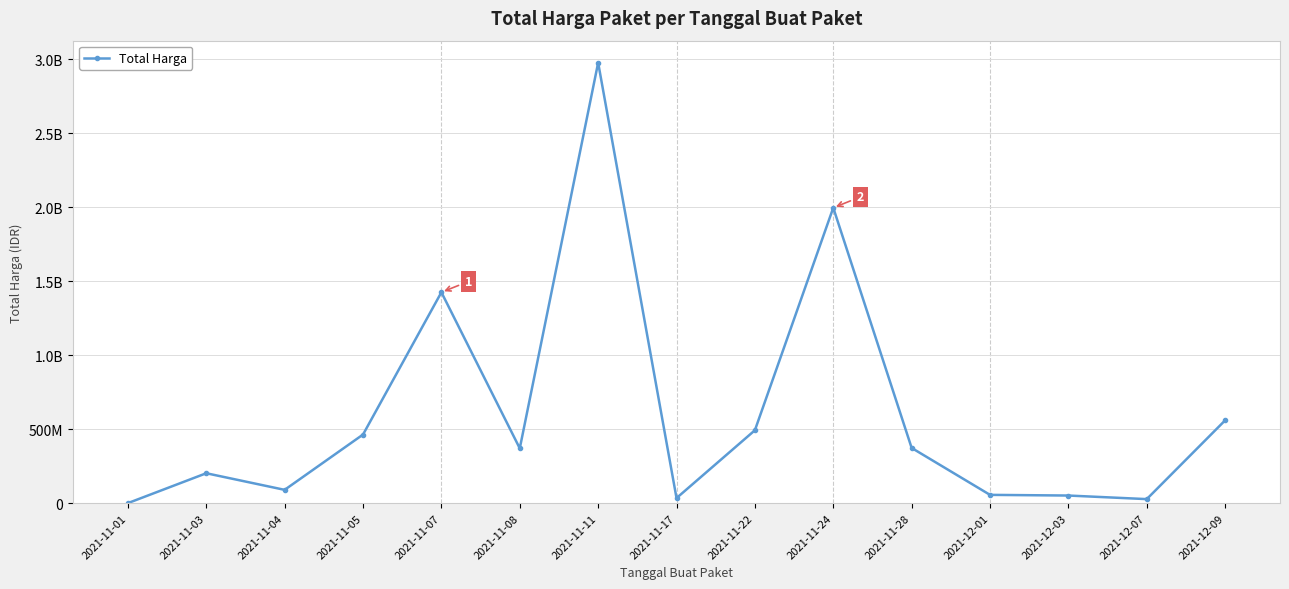

Is it true that the value at 2021-11-03 is 202310270?

True